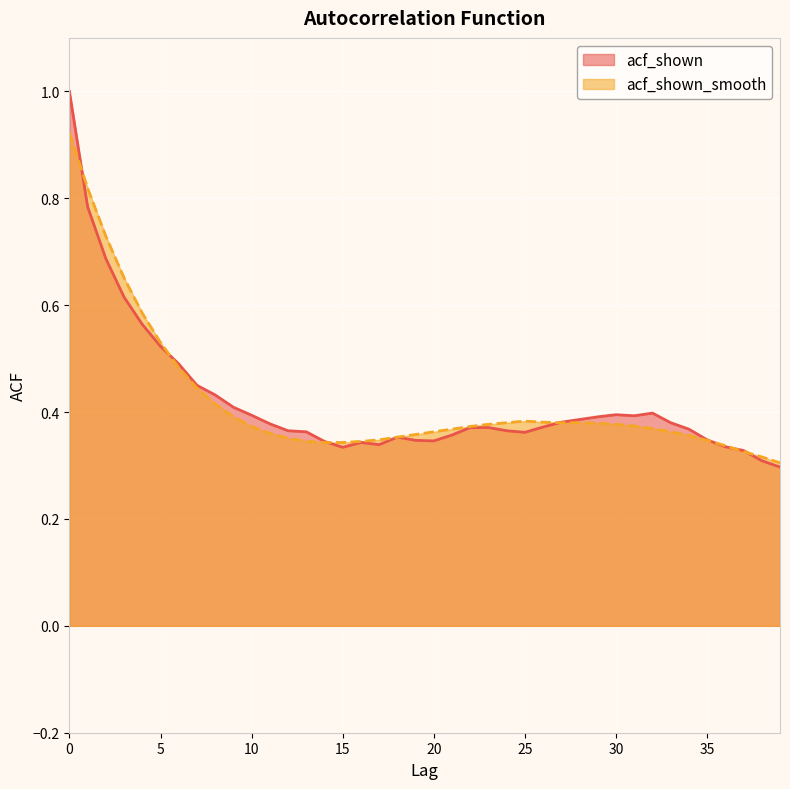

How many lines are shown in the chart?

2